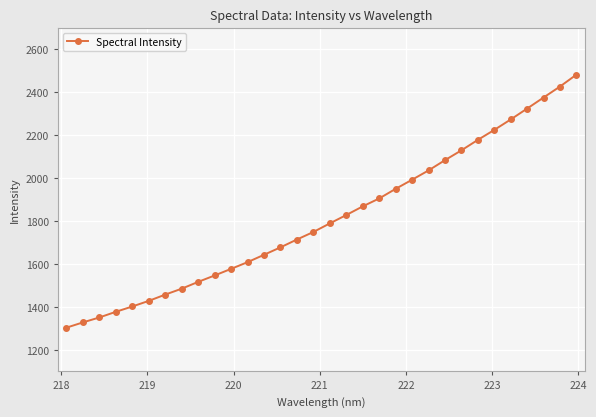

What is the sum of all values?

58026.4